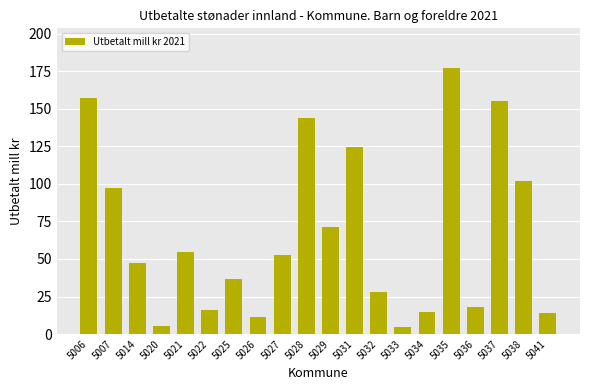

True or false: the data shows 177.1 at 5035.

True